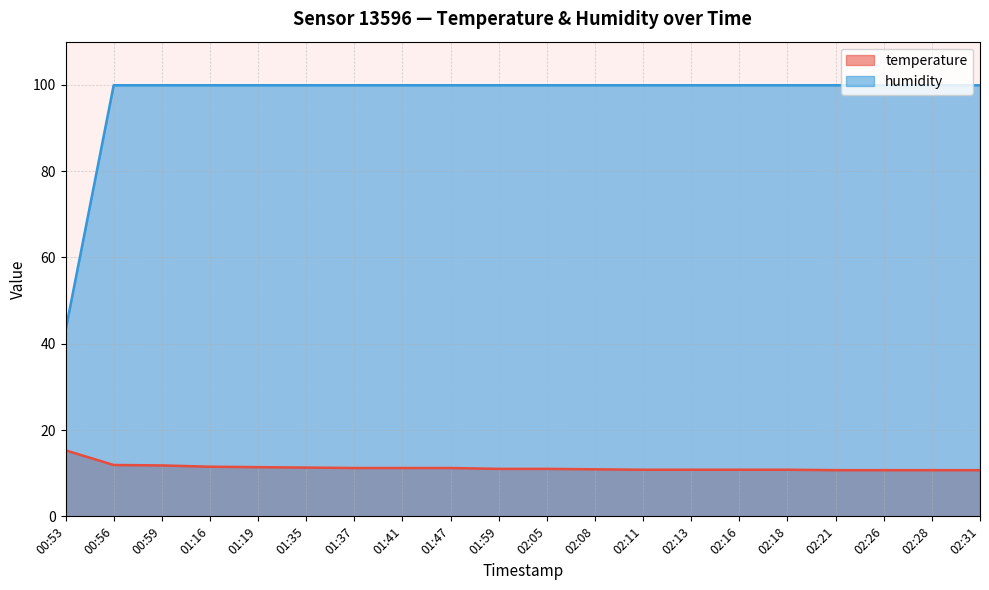

True or false: humidity and temperature intersect in this chart.

False